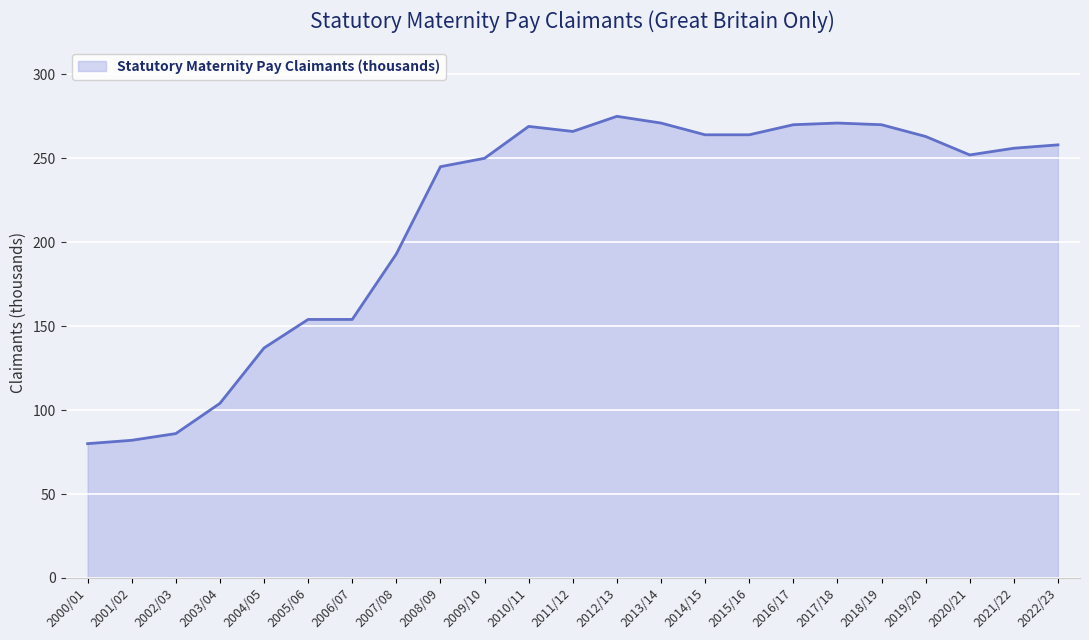

Is it true that the value at 2004/05 is 75?

False